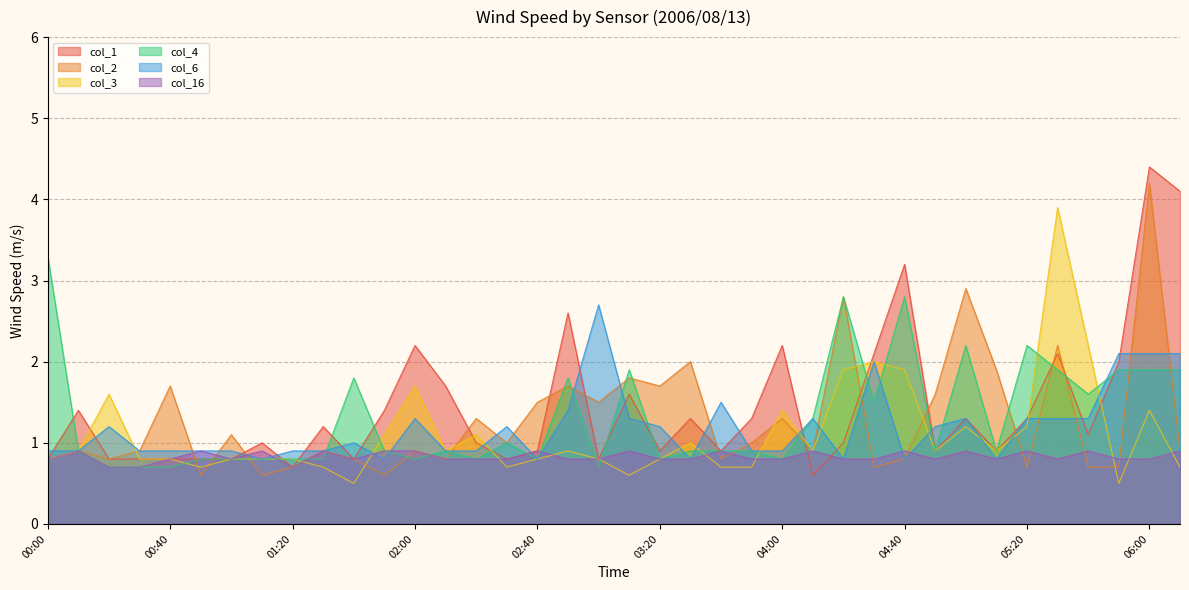

Which series has the largest total across all categories?

col_1